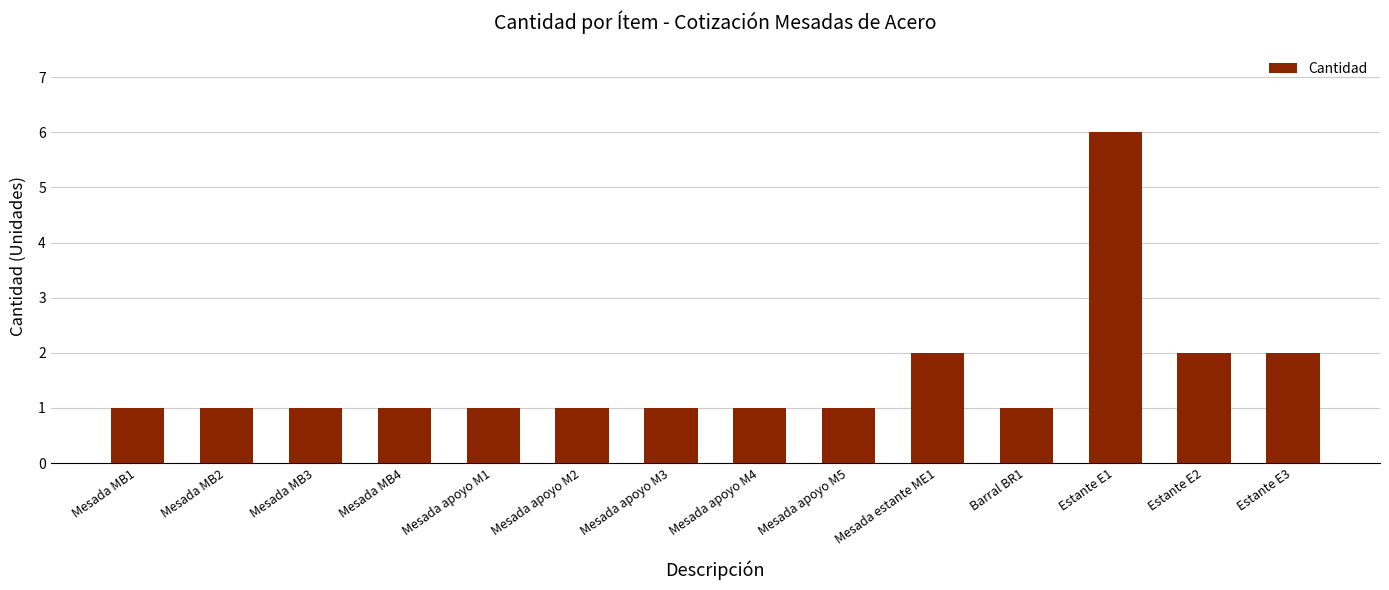

Count the values in the range 1 to 2.

13